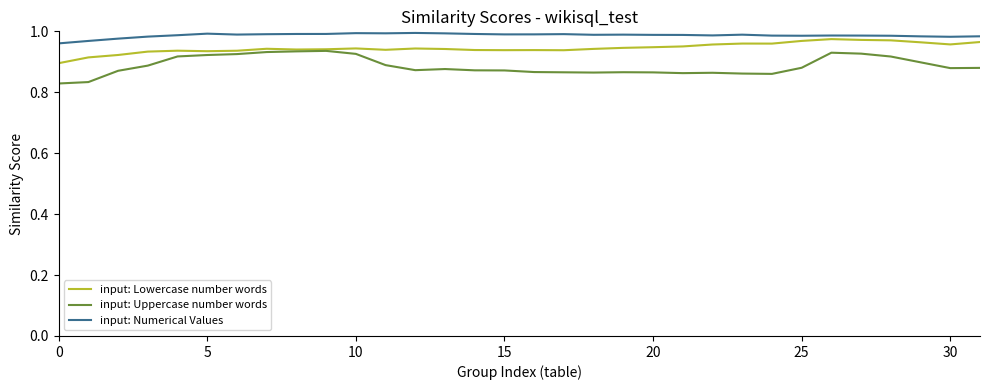

Which series has the widest spread of values?

input: Uppercase number words